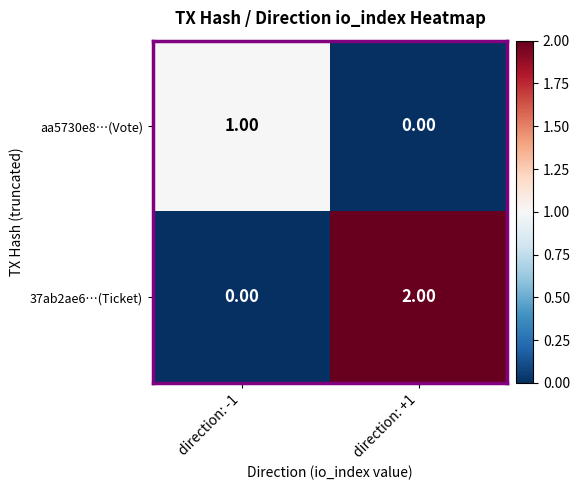

At which category does the chart reach its peak across all series?

direction: +1